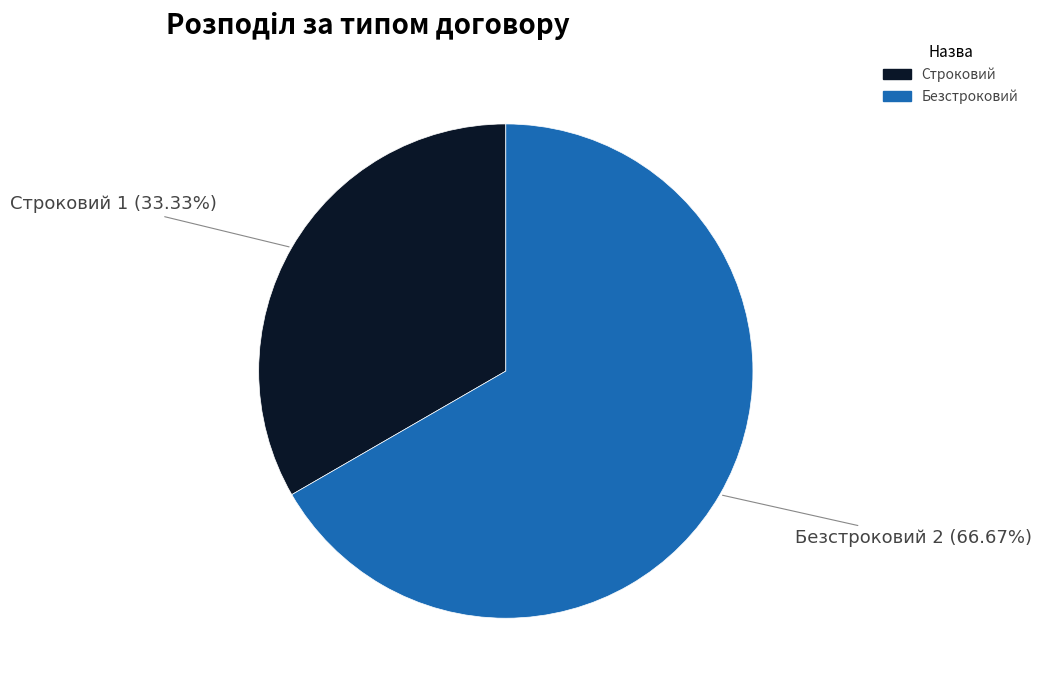

What percentage is the Безстроковий slice, to the nearest percent?

67%